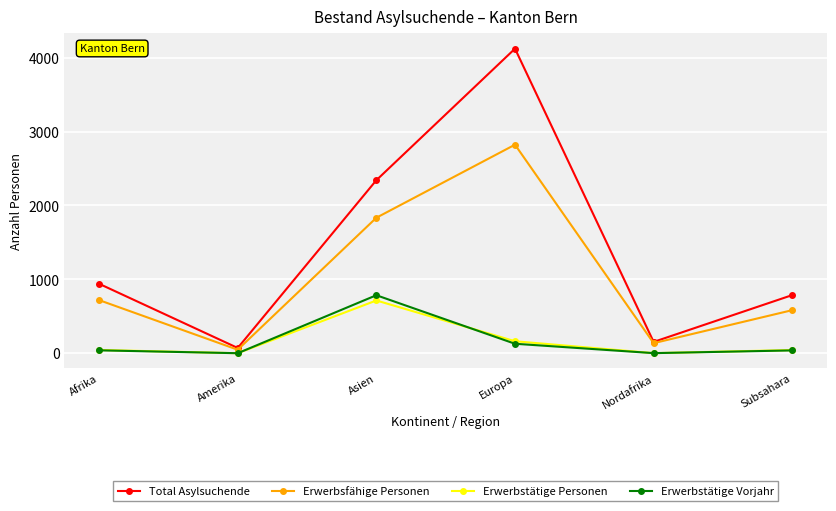

How many series are shown in this chart?

4